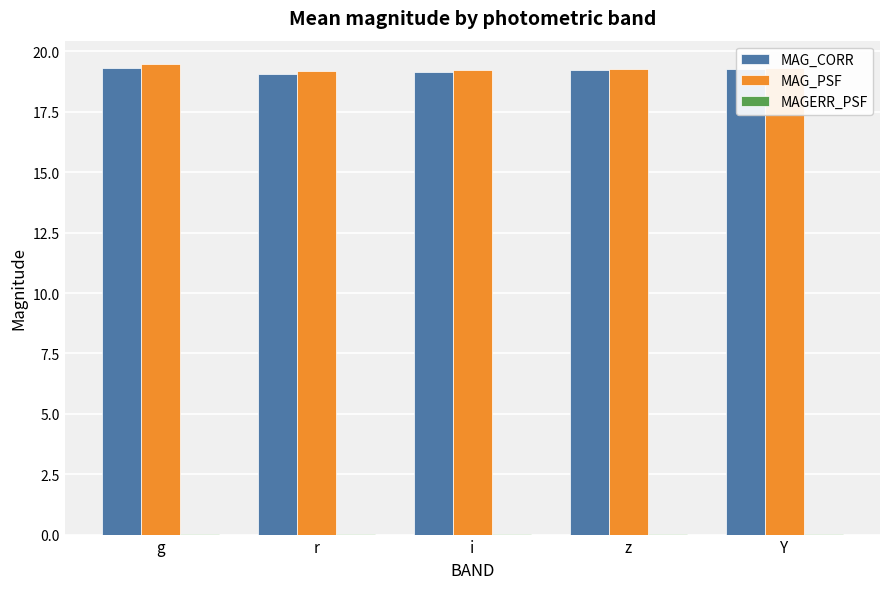

True or false: MAG_CORR has a value of 19.1 at r.

True